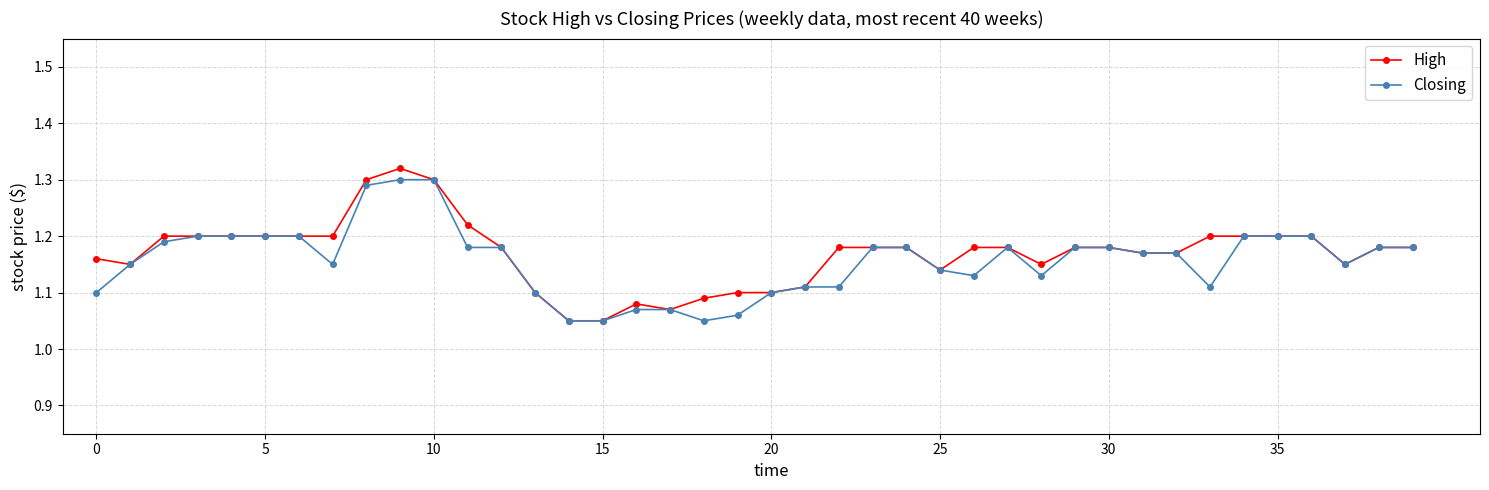

Which series has the widest spread of values?

High